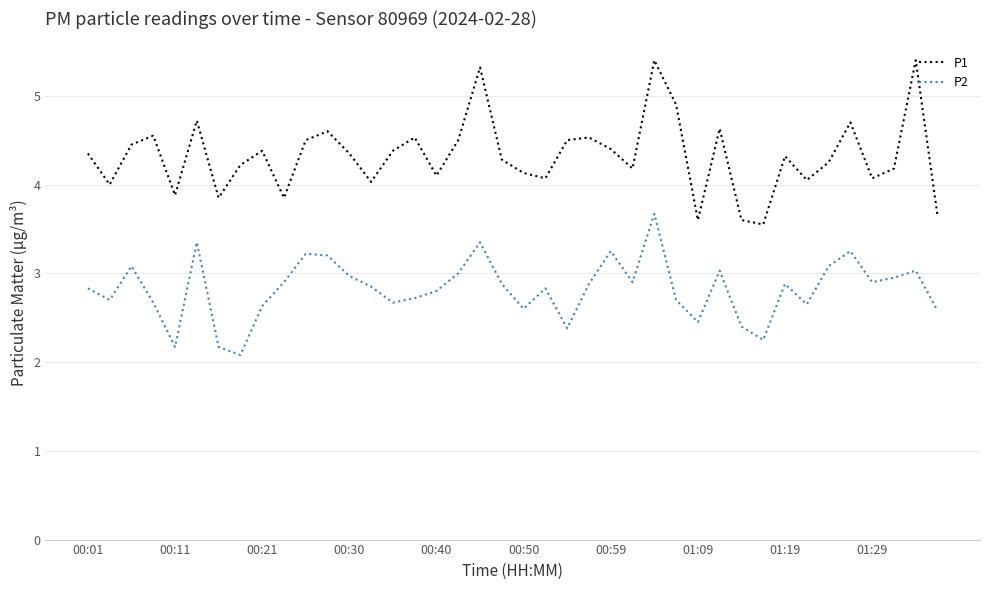

List the series in order of their overall mean, highest first.

P1, P2